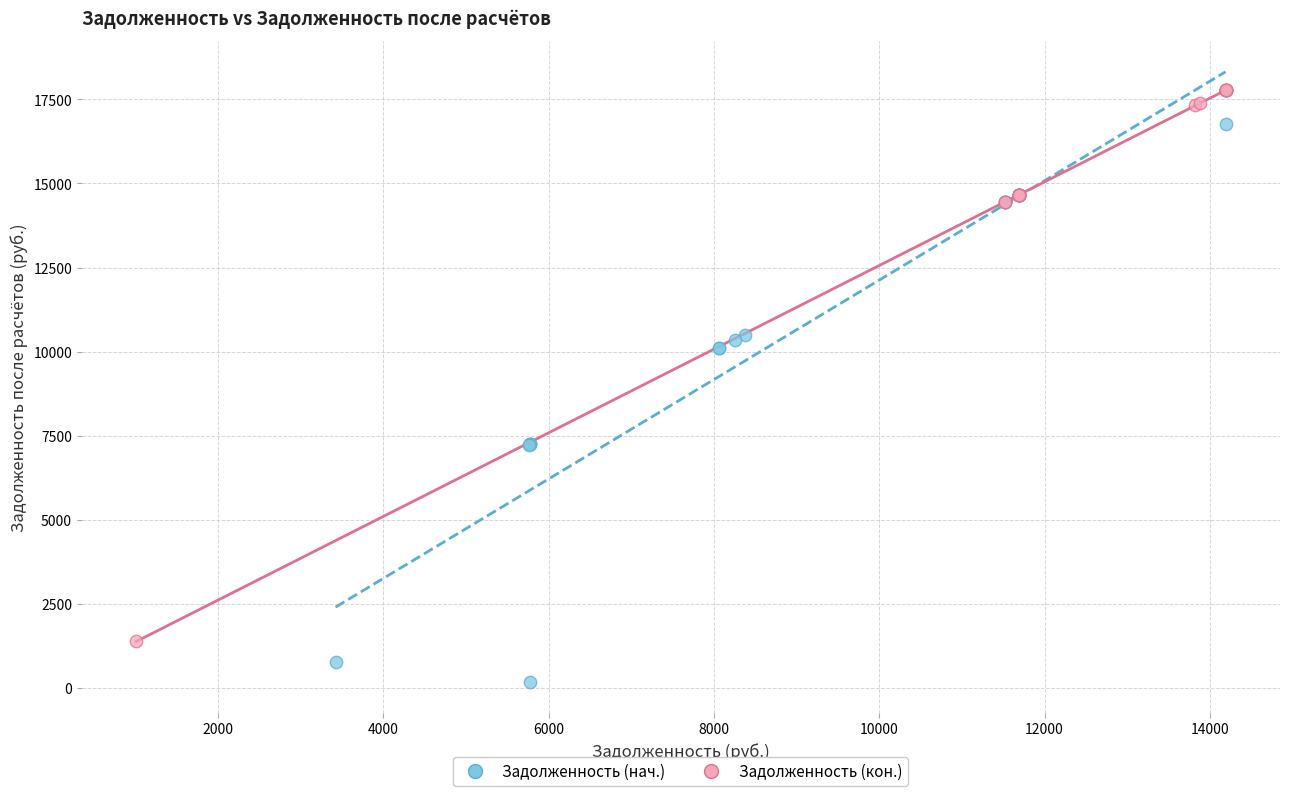

Which series reaches the maximum Y coordinate?

Задолженность (кон.)